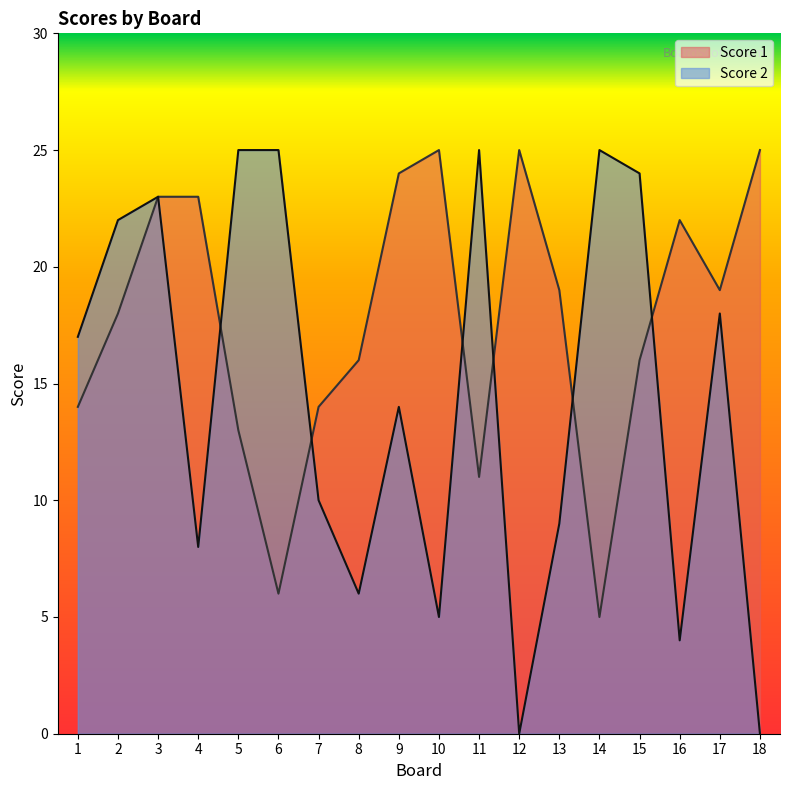

What is the difference between the Score 1 values at 5 and 12?

12